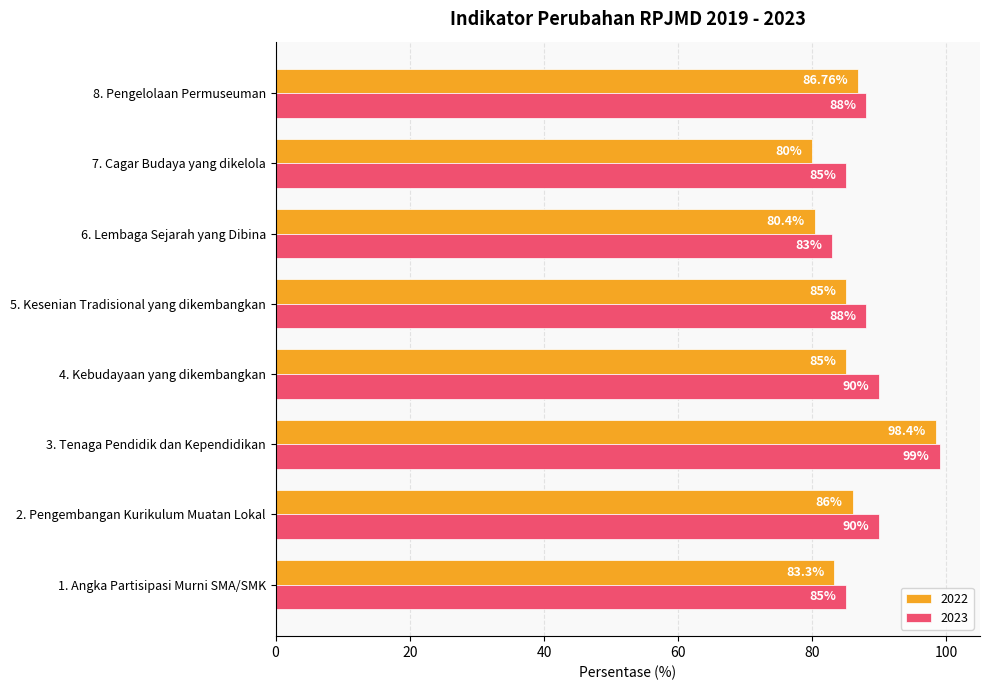

Is it true that 2023 equals 88.0 at 5. Kesenian Tradisional yang dikembangkan?

True